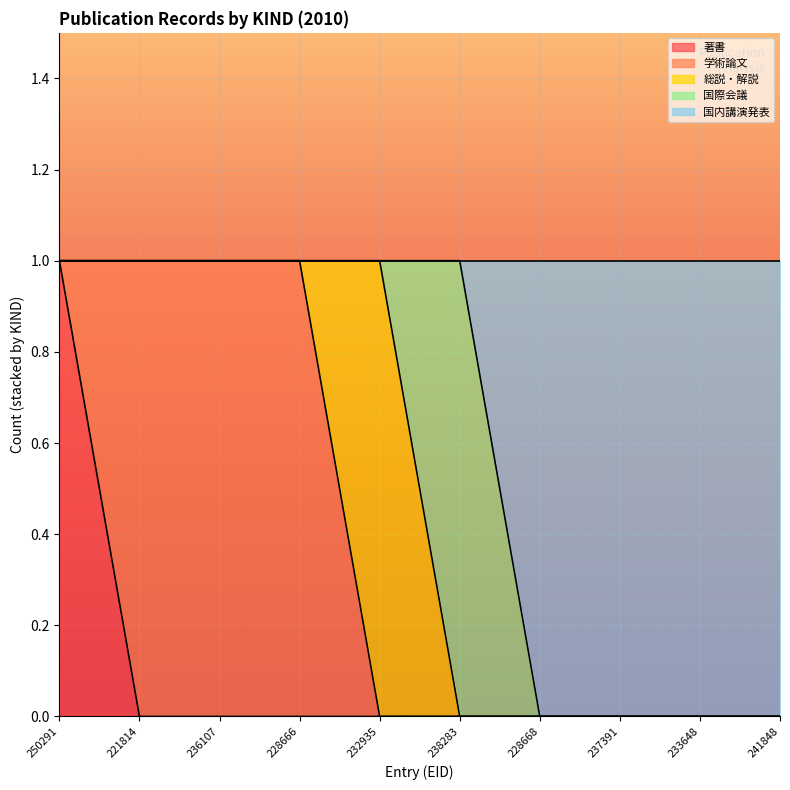

Rank the categories by 総説・解説 value from highest to lowest.

232935, 250291, 221814, 236107, 228666, 238283, 228668, 237391, 233648, 241848